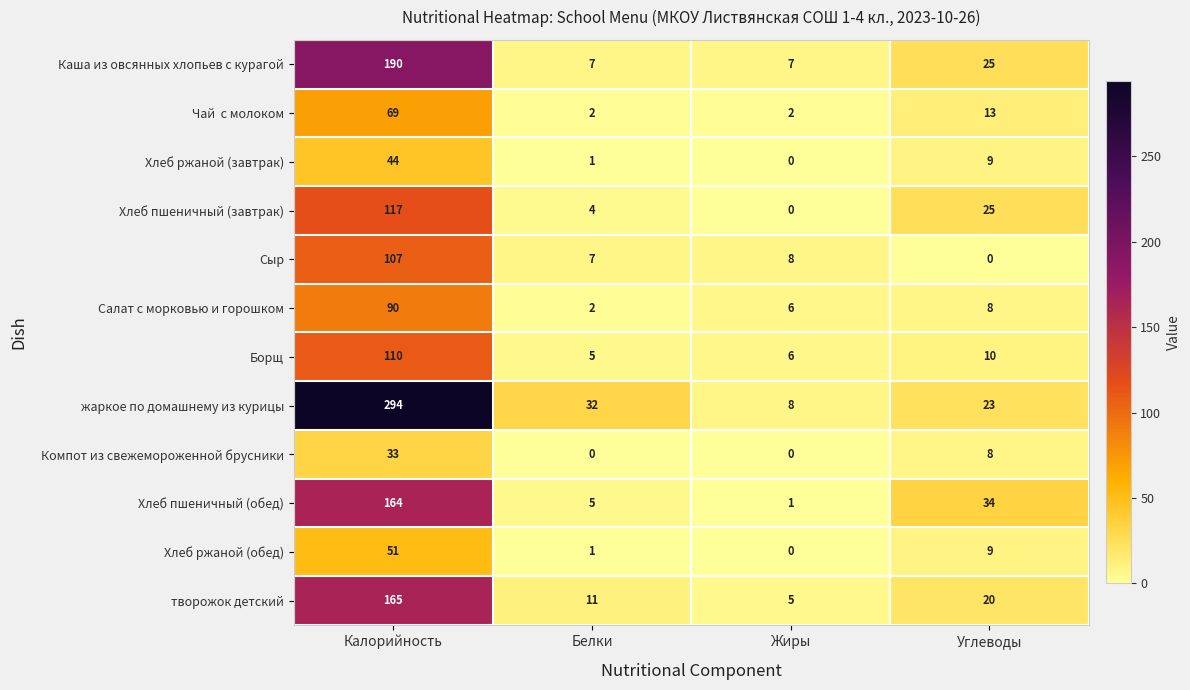

The Сыр series shows 2 at Белки. True or false?

False